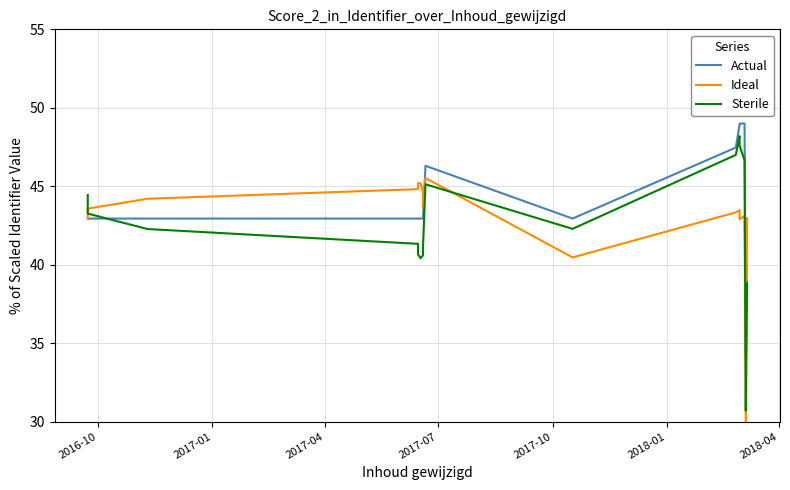

Which series changed the most between 2016-10 and 2018-04?

Sterile